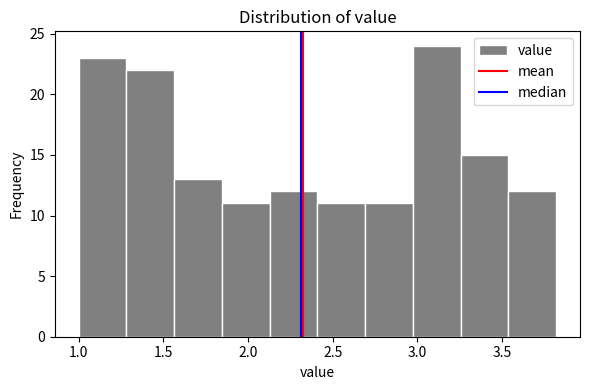

Reading left to right, list every bar in this chart as the range it spans on the x-axis followed by its height. Neither the bar edges nor the heights are printed on the chart, so give them approximately, as read against the axes.

1.00 to 1.30: 23
1.30 to 1.55: 22
1.55 to 1.85: 13
1.85 to 2.15: 11
2.15 to 2.40: 12
2.40 to 2.70: 11
2.70 to 2.95: 11
2.95 to 3.25: 24
3.25 to 3.55: 15
3.55 to 3.80: 12